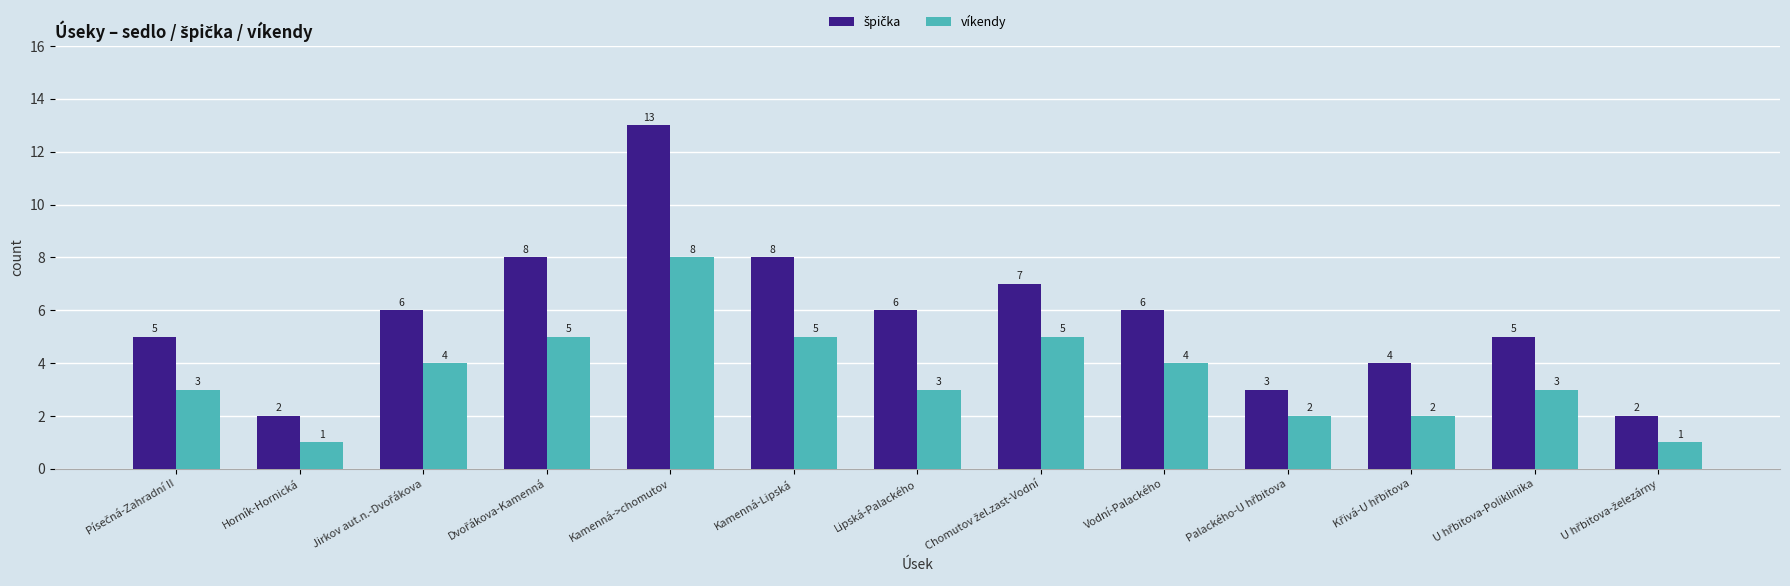

At how many categories does at least one series exceed 9?

1